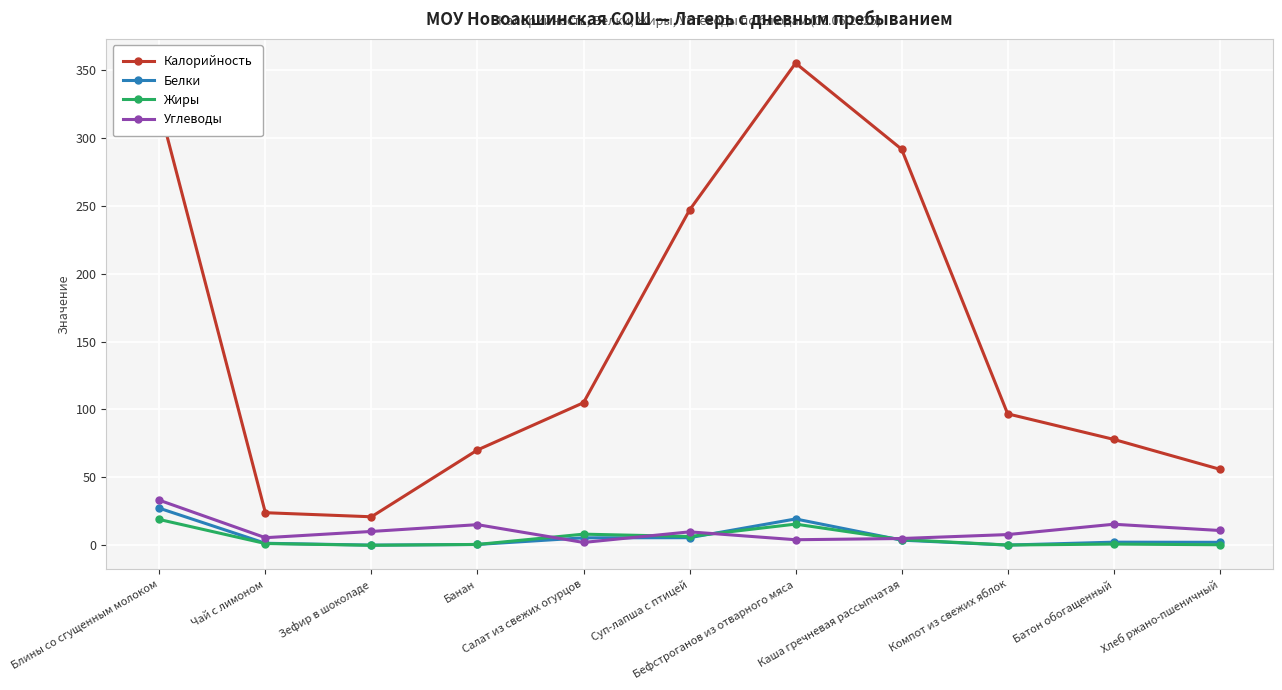

True or false: Калорийность and Углеводы cross at least once.

False